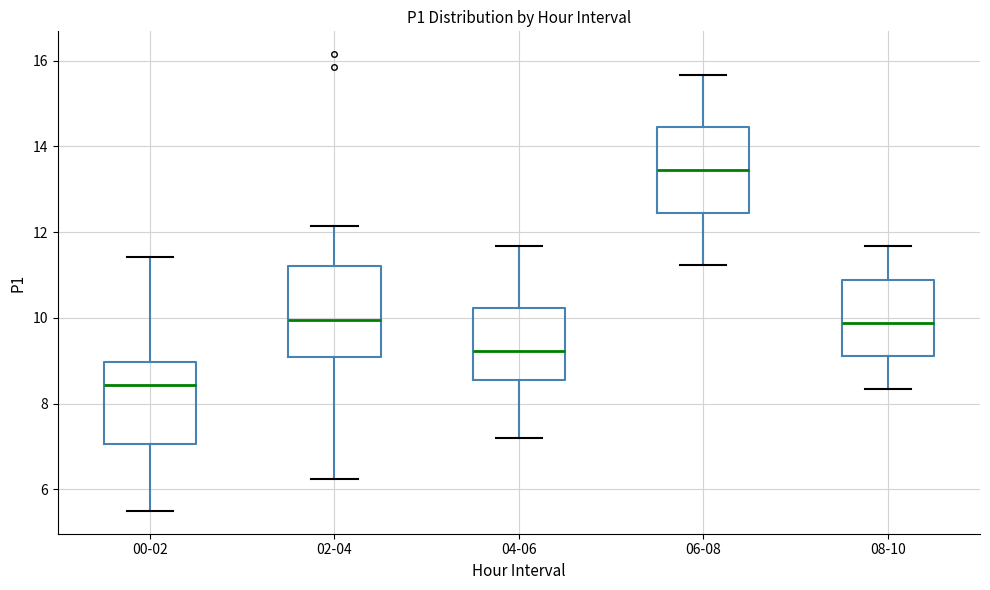

Reading left to right, read every box against the y-axis: the position of its median line, the range the box covers, and the ends of its whiskers. The values are not printed on the chart, so give them approximately, as read against the axis.

00-02: median 8.4, box 7.0 to 9.0, whiskers 5.6 to 11.4
02-04: median 10.0, box 9.2 to 11.2, whiskers 6.2 to 12.2
04-06: median 9.2, box 8.6 to 10.2, whiskers 7.2 to 11.6
06-08: median 13.4, box 12.4 to 14.4, whiskers 11.2 to 15.6
08-10: median 9.8, box 9.2 to 10.8, whiskers 8.4 to 11.6